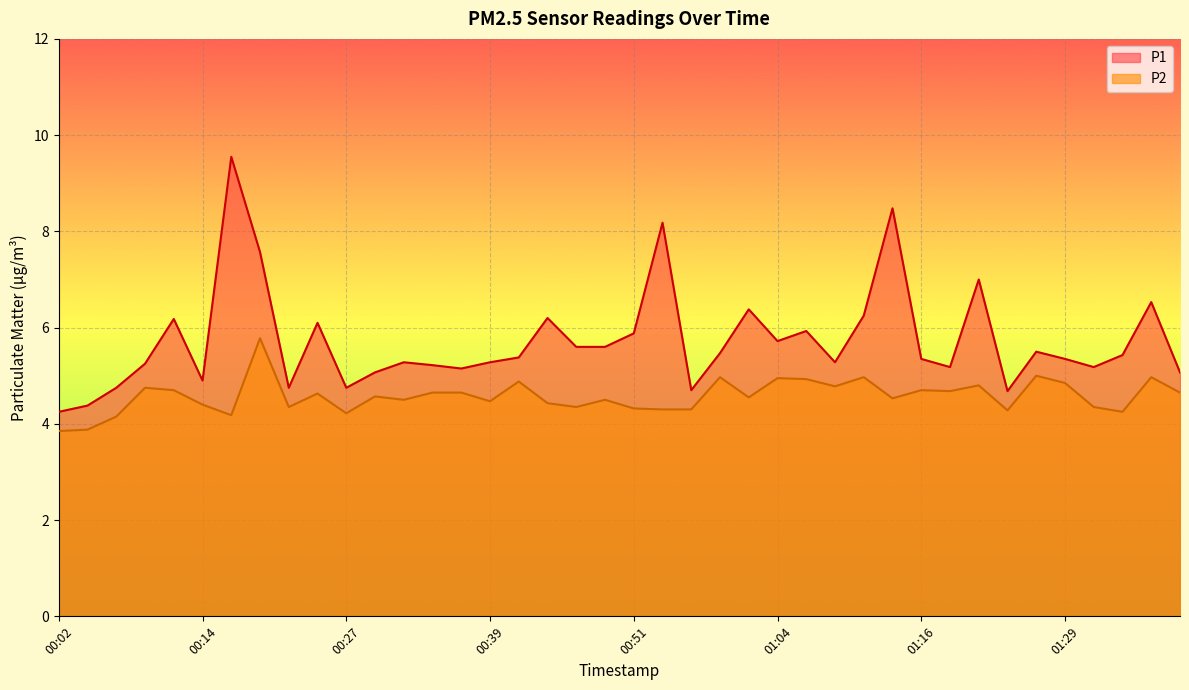

What is the sum of the P2 values at 01:34 and 00:17?

8.4